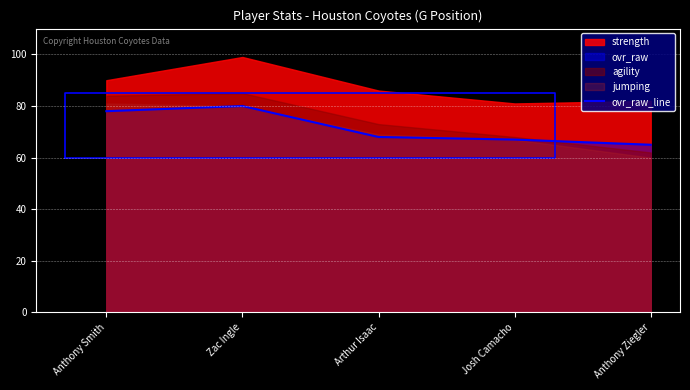

The chart shows a value of 80 at Zac Ingle. True or false?

True